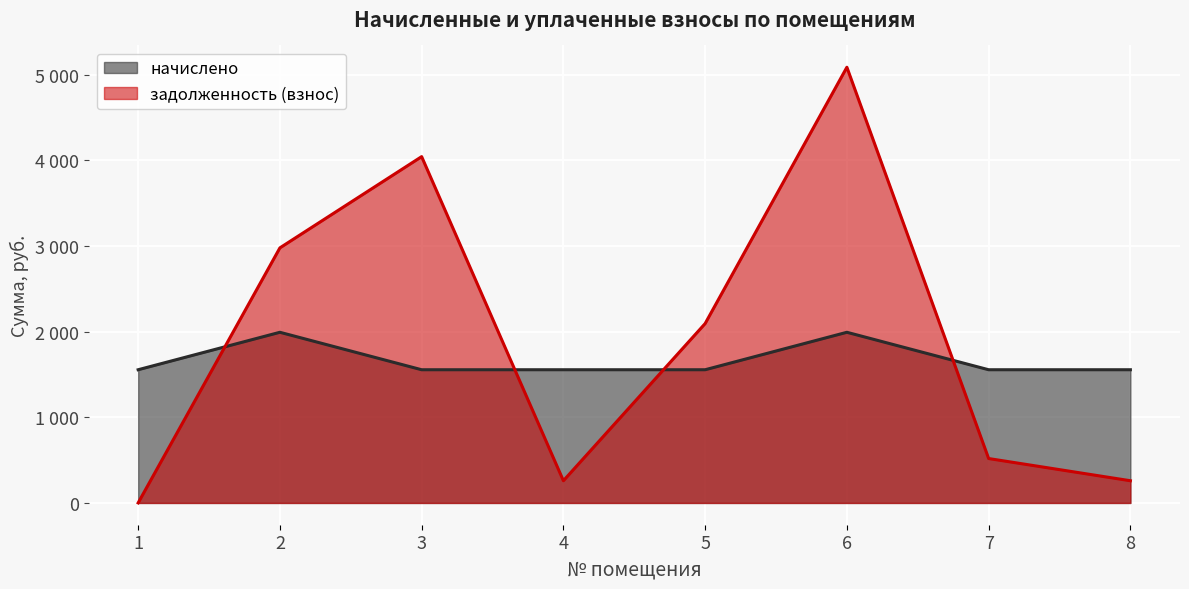

The задолженность (взнос) series shows 5087.2 at 6. True or false?

True